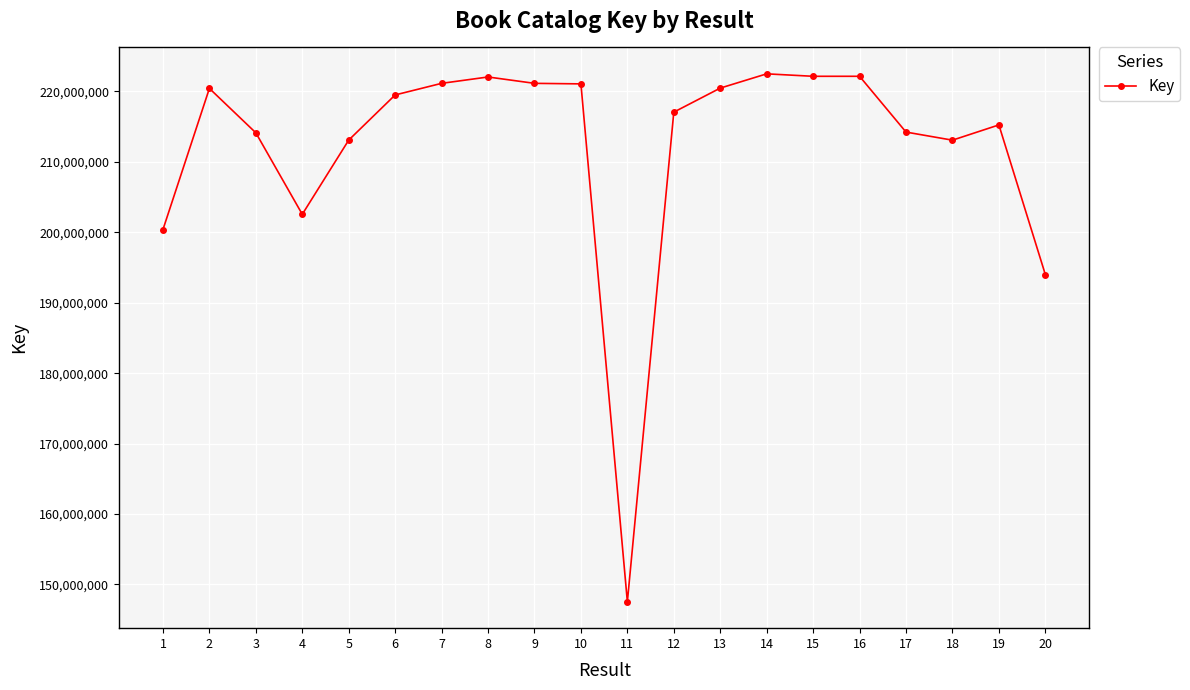

Where is the first local maximum?

2